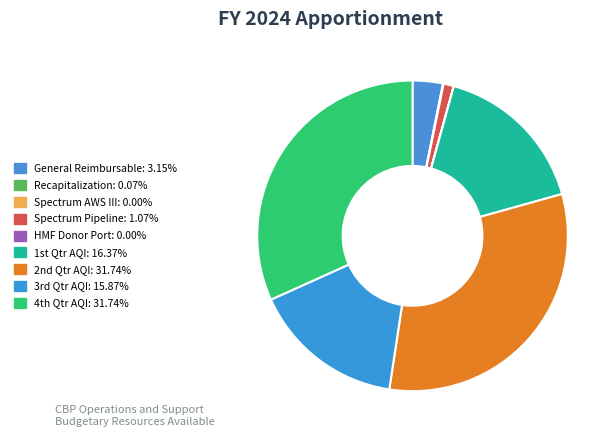

Rank the categories by value from lowest to highest.

Category B--Spectrum Relocation AWS III, Category B - HMF Donor Port Payments, Recapitalization from Proceeds of Sale, Category B-- Spectrum Relocation Pipeline, General Reimbursable Activity, 3rd quarter AQI, 1st quarter AQI, 2nd quarter AQI, 4th quarter AQI